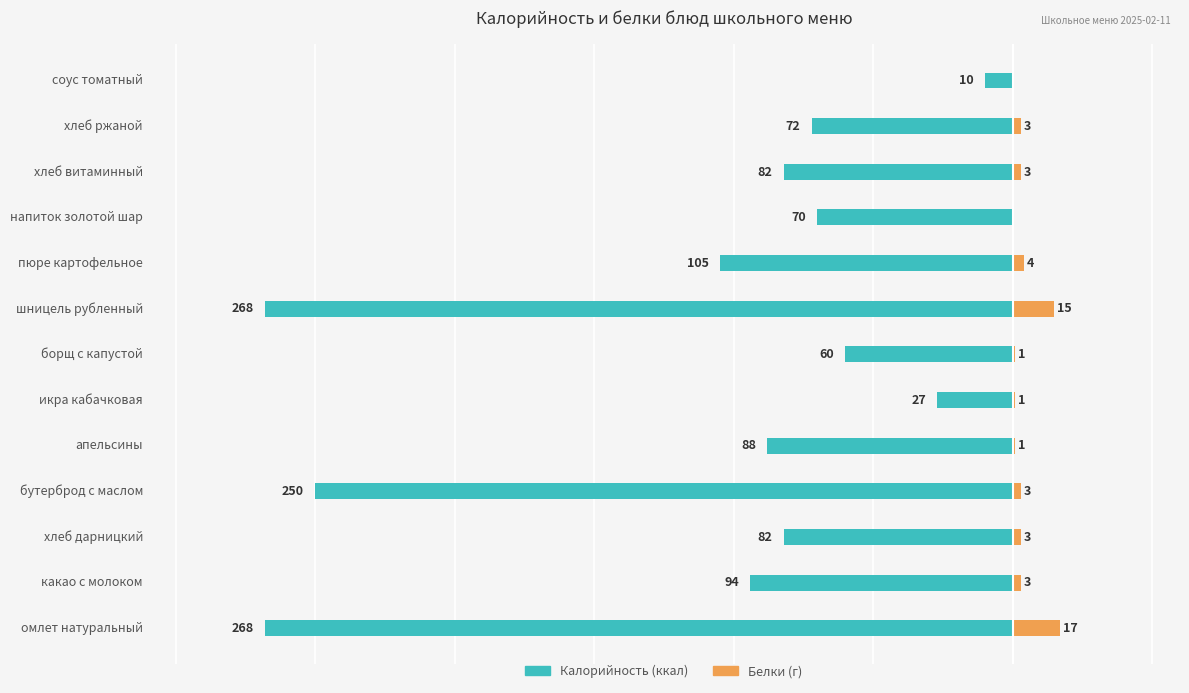

List the labels in order of Калорийность value, smallest first.

омлет натуральный, шницель рубленный, бутерброд с маслом, пюре картофельное, какао с молоком, апельсины, хлеб дарницкий, хлеб витаминный, хлеб ржаной, напиток золотой шар, борщ с капустой, икра кабачковая, соус томатный